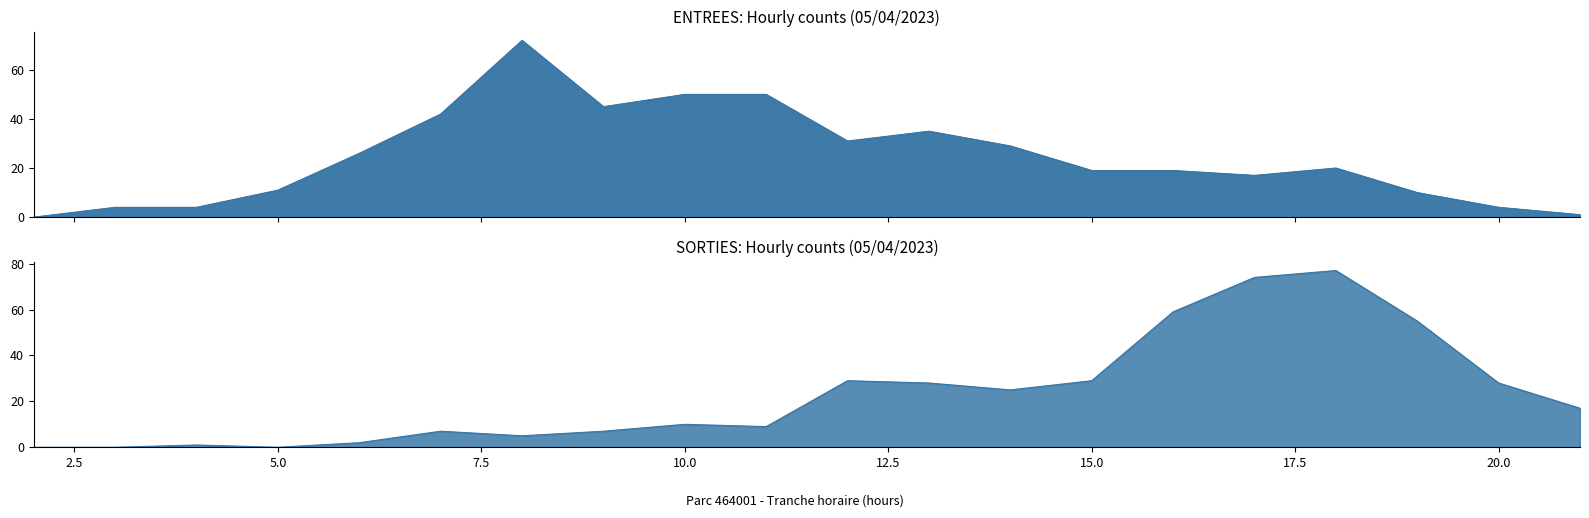

What is the difference between the second highest and minimum values in the ENTREES total series?

50